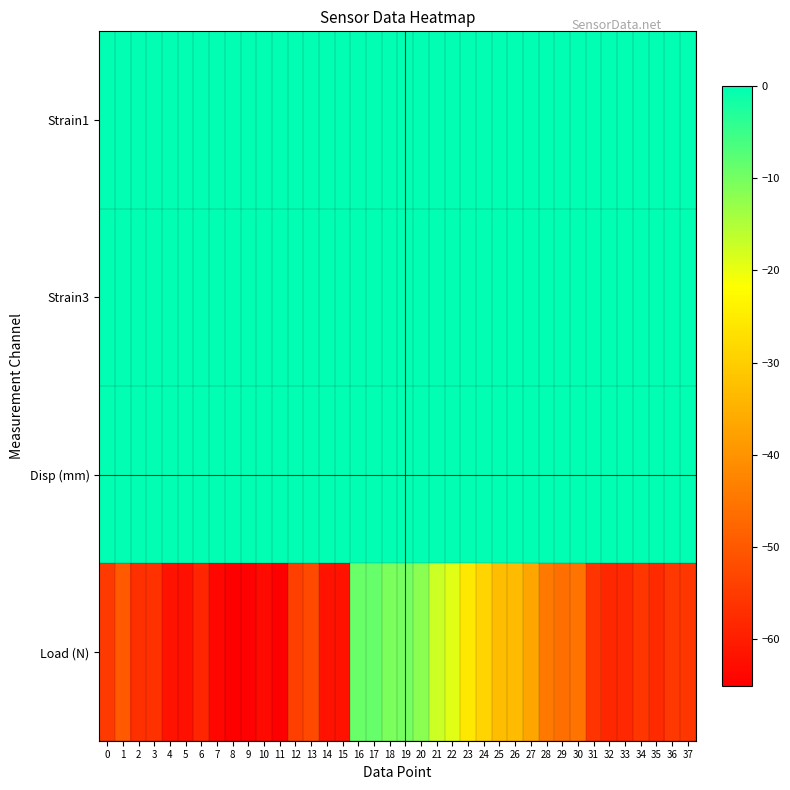

Which series has the largest total across all categories?

Strain1